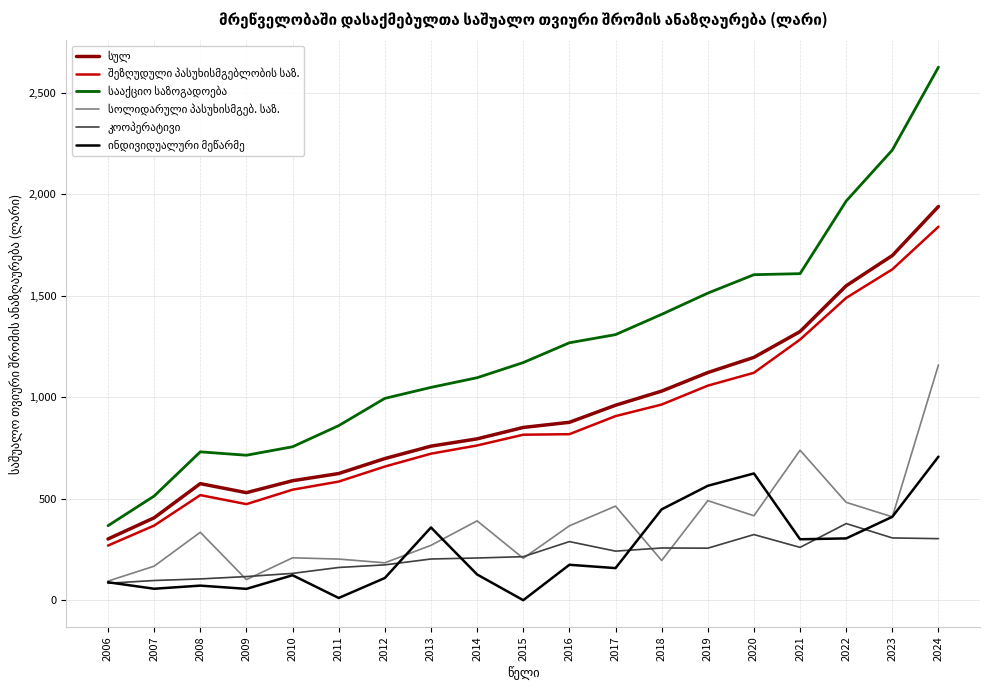

What is the difference between the highest and lowest values at 2020?

1280.4